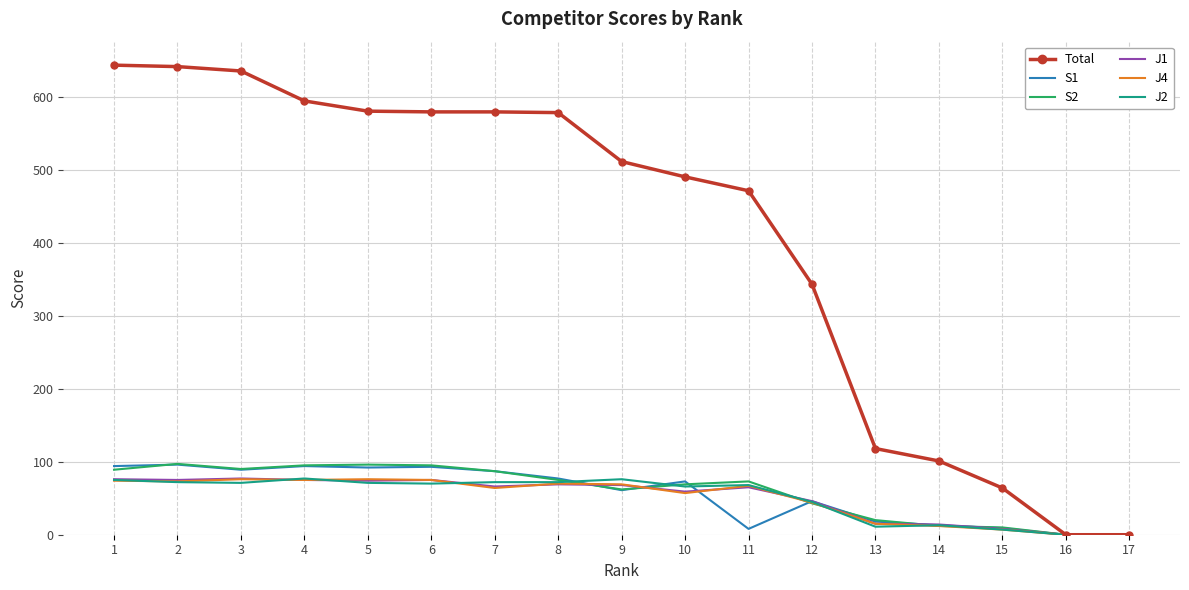

What is the spread (max minus min) of values at 7?

515